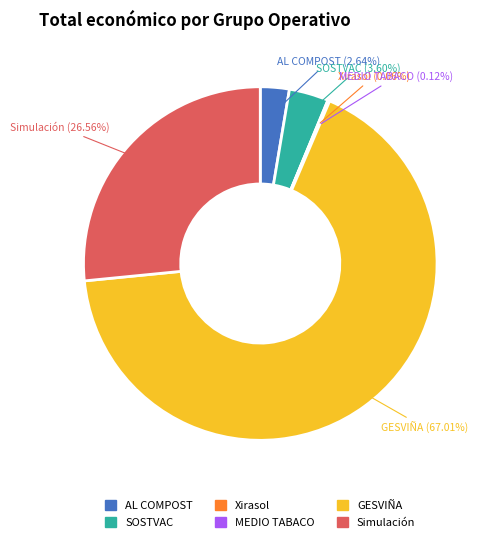

What is the largest slice in the pie chart?

GESVIÑA